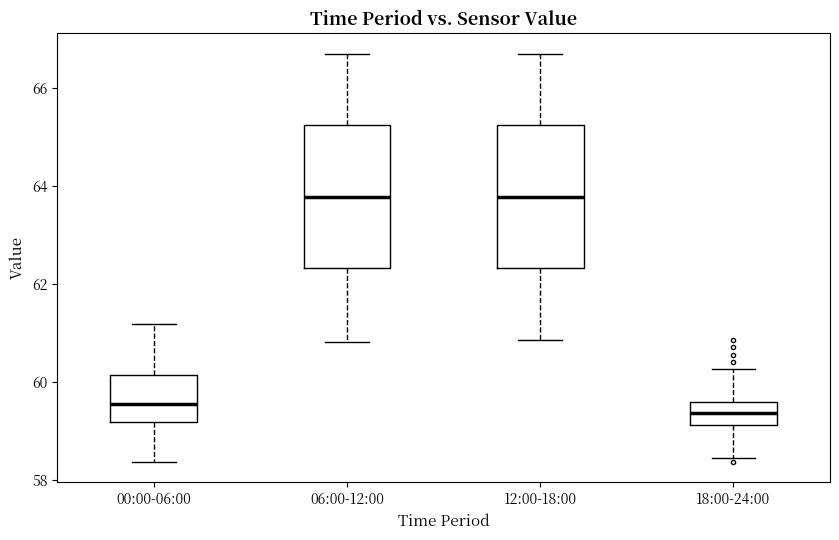

Reading left to right, transcribe this box plot: for each box, give where its median line is, the range the box spans, and where its two whiskers end, as read against the y-axis. The values are not printed on the chart, so give them approximately, as read against the axis.

00:00-06:00: median 59.6, box 59.2 to 60.2, whiskers 58.4 to 61.2
06:00-12:00: median 63.8, box 62.4 to 65.2, whiskers 60.8 to 66.8
12:00-18:00: median 63.8, box 62.4 to 65.2, whiskers 60.8 to 66.8
18:00-24:00: median 59.4, box 59.2 to 59.6, whiskers 58.4 to 60.2